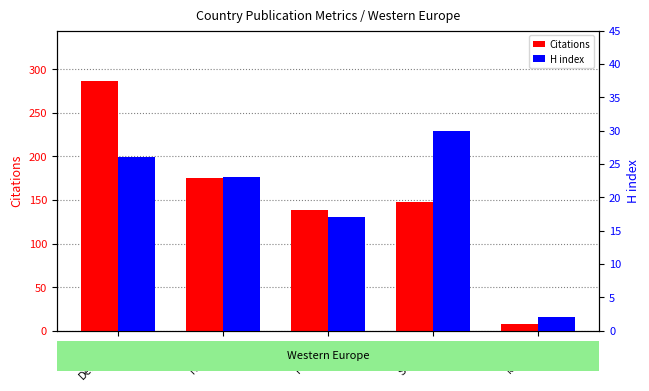

At which label does H index reach its minimum?

Iceland